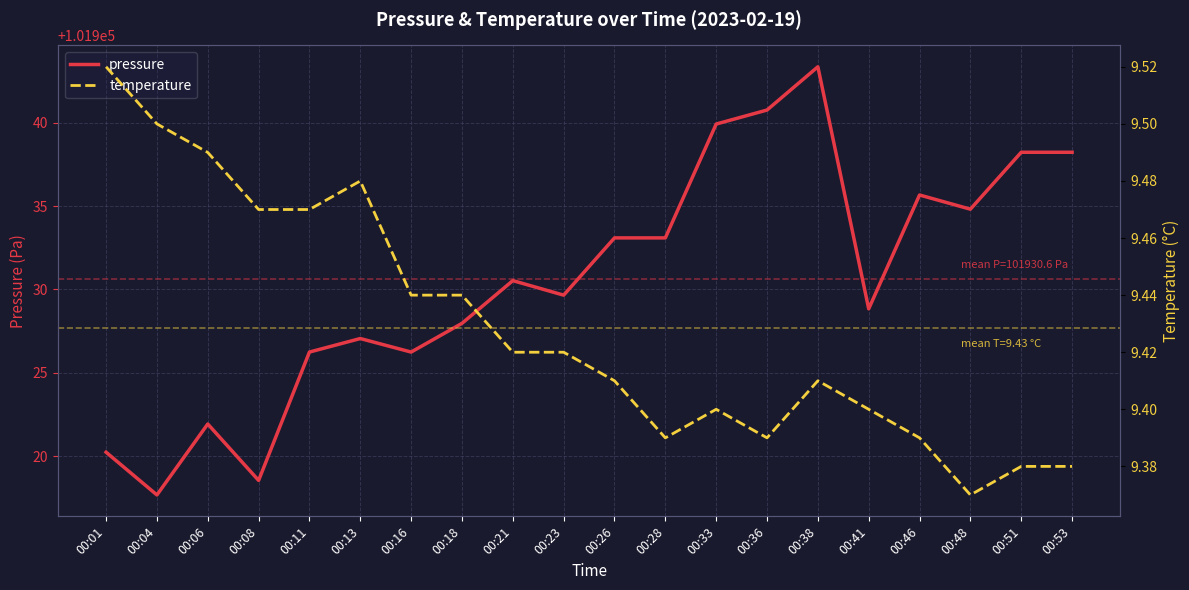

The value of temperature at 00:01 is 6.1. True or false?

False